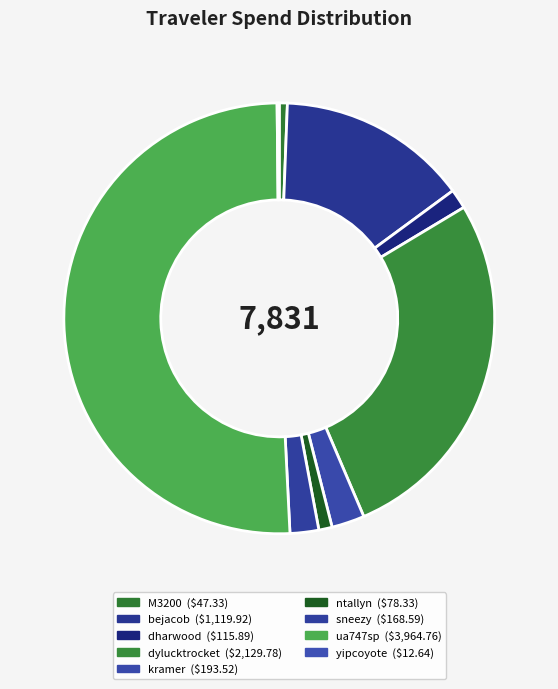

Is there a majority slice in this chart?

Yes